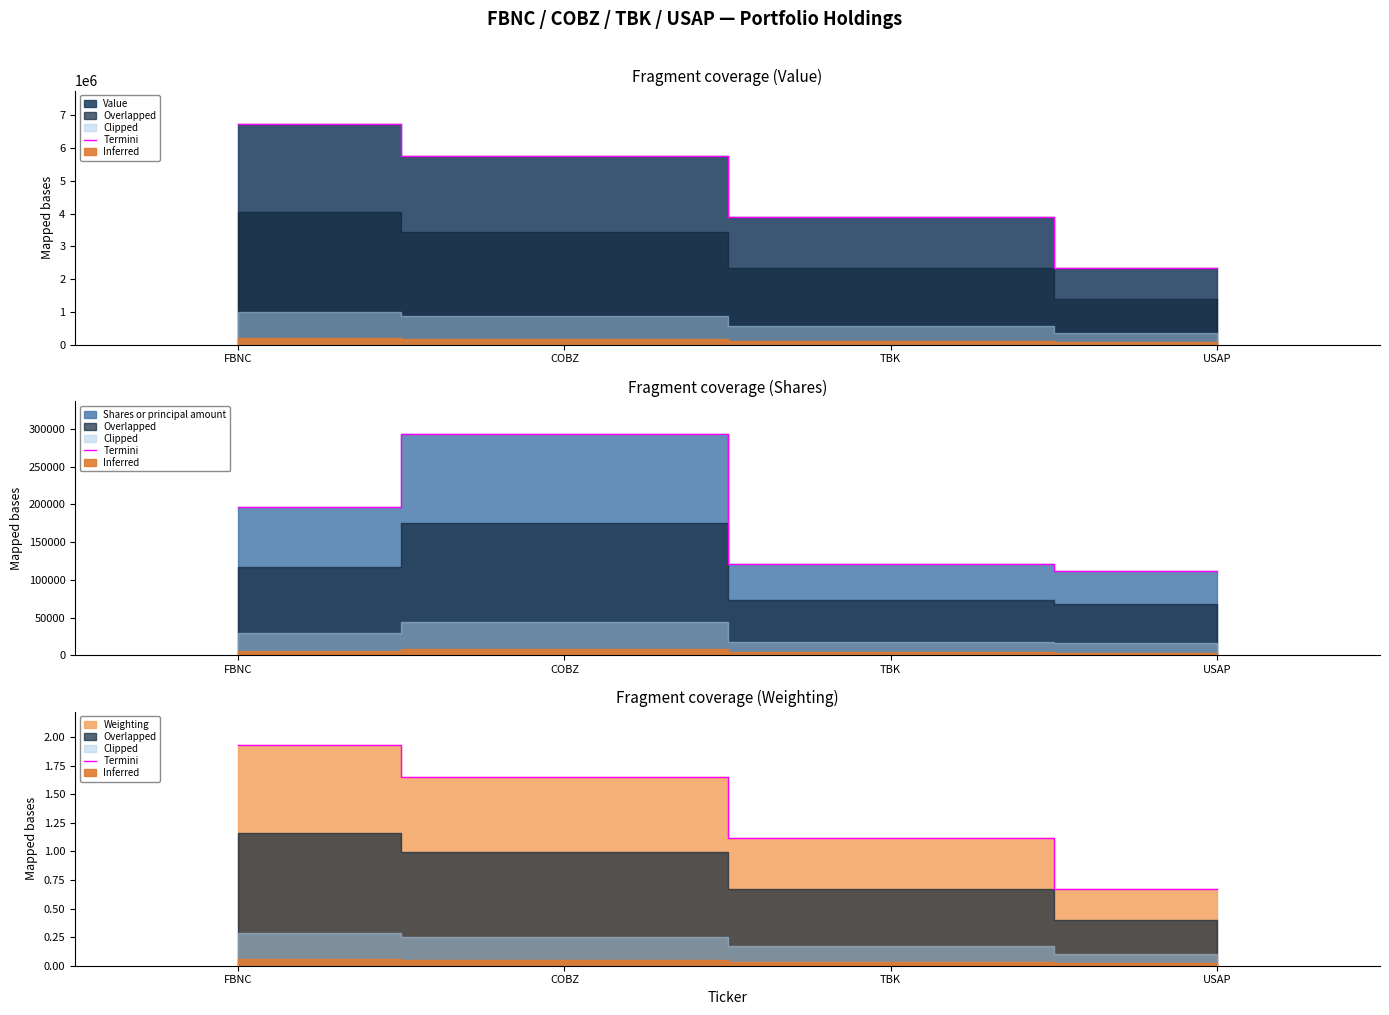

True or false: the data shows 1.7 at COBZ.

True